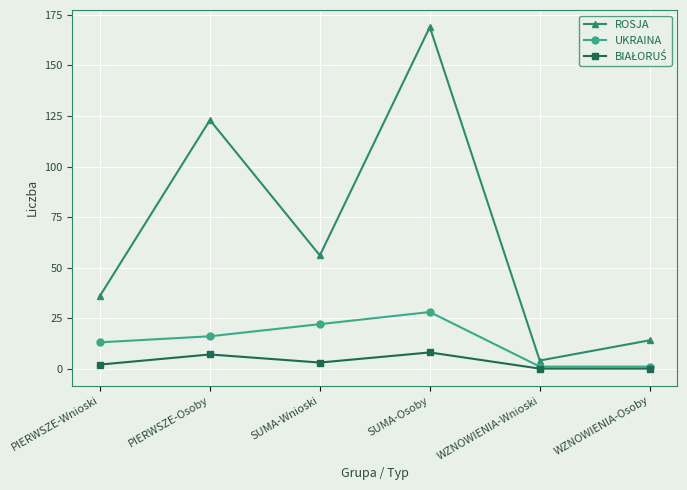

Does the chart display data point markers on the line(s)?

Yes